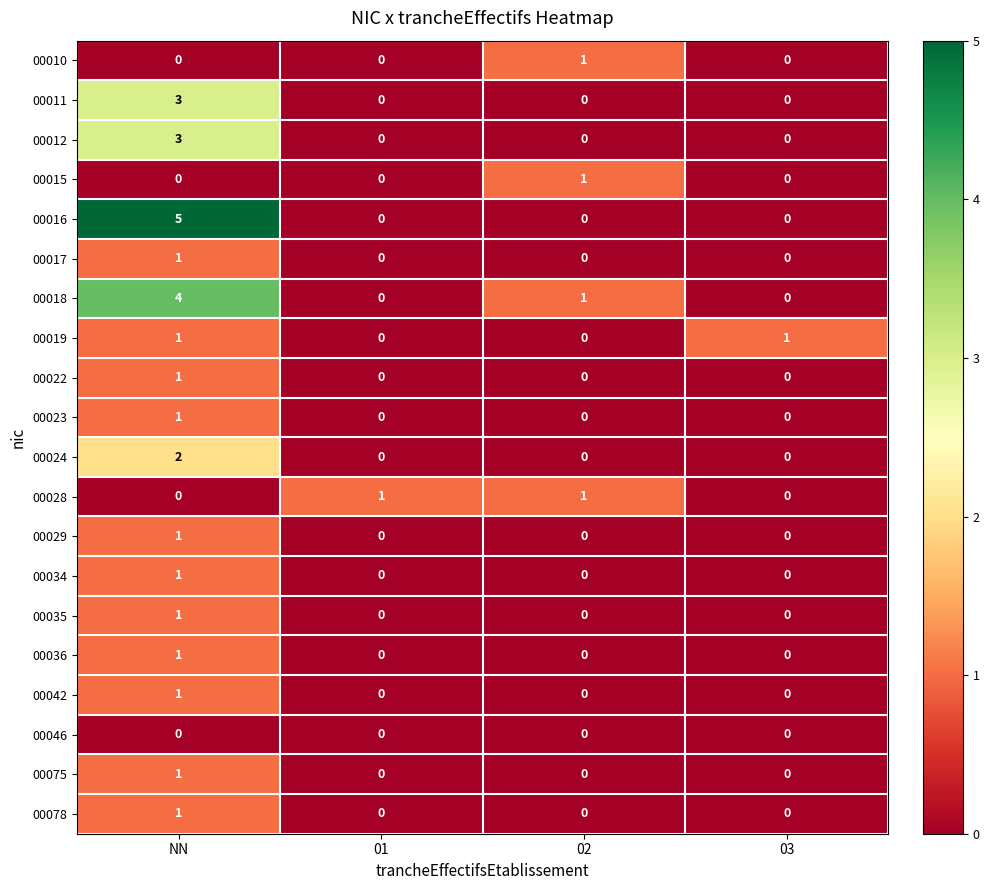

Is it true that 00046 equals 0 at NN?

True